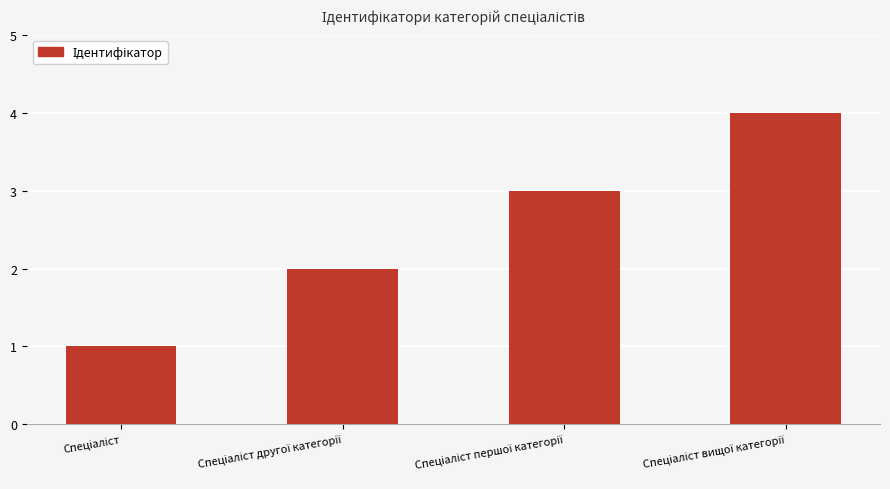

What is the sum of all values?

10